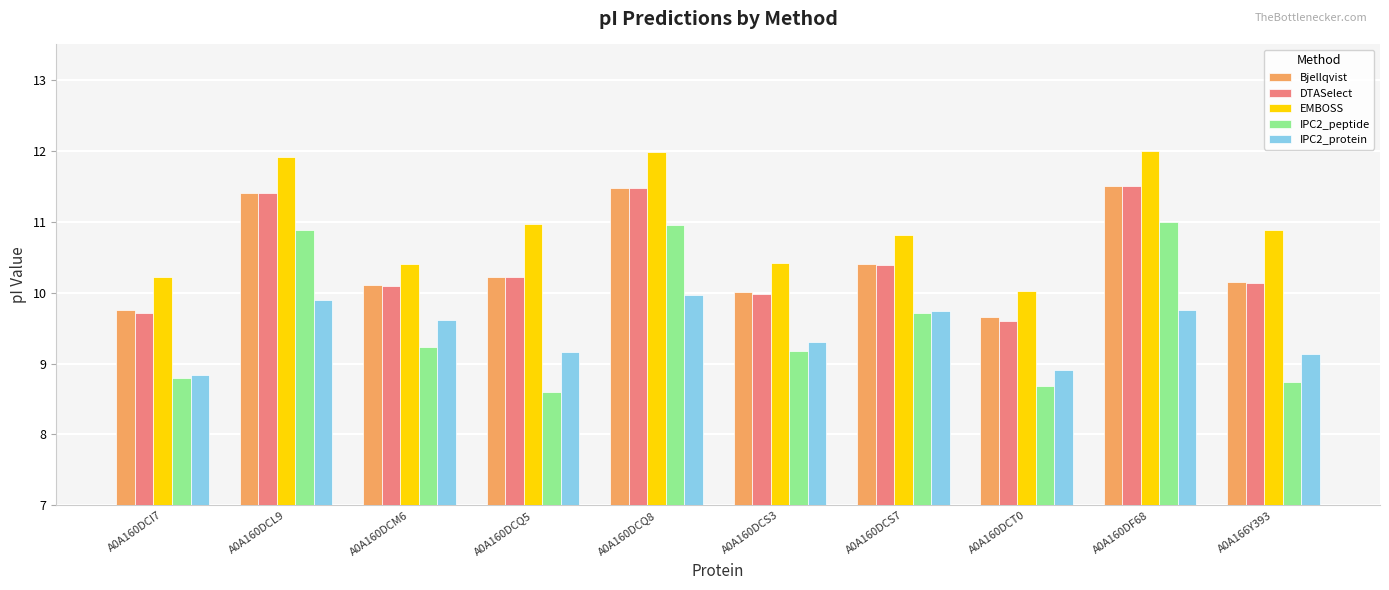

How many series are shown in this chart?

5